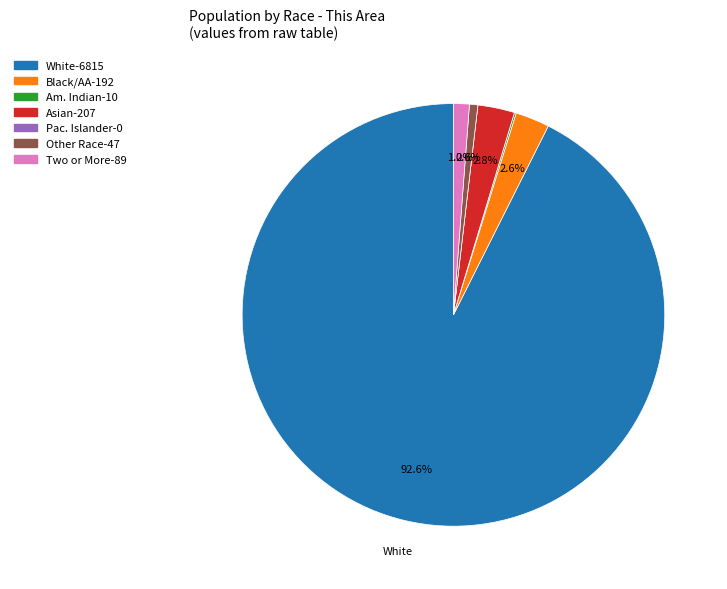

Is there a majority slice in this chart?

Yes